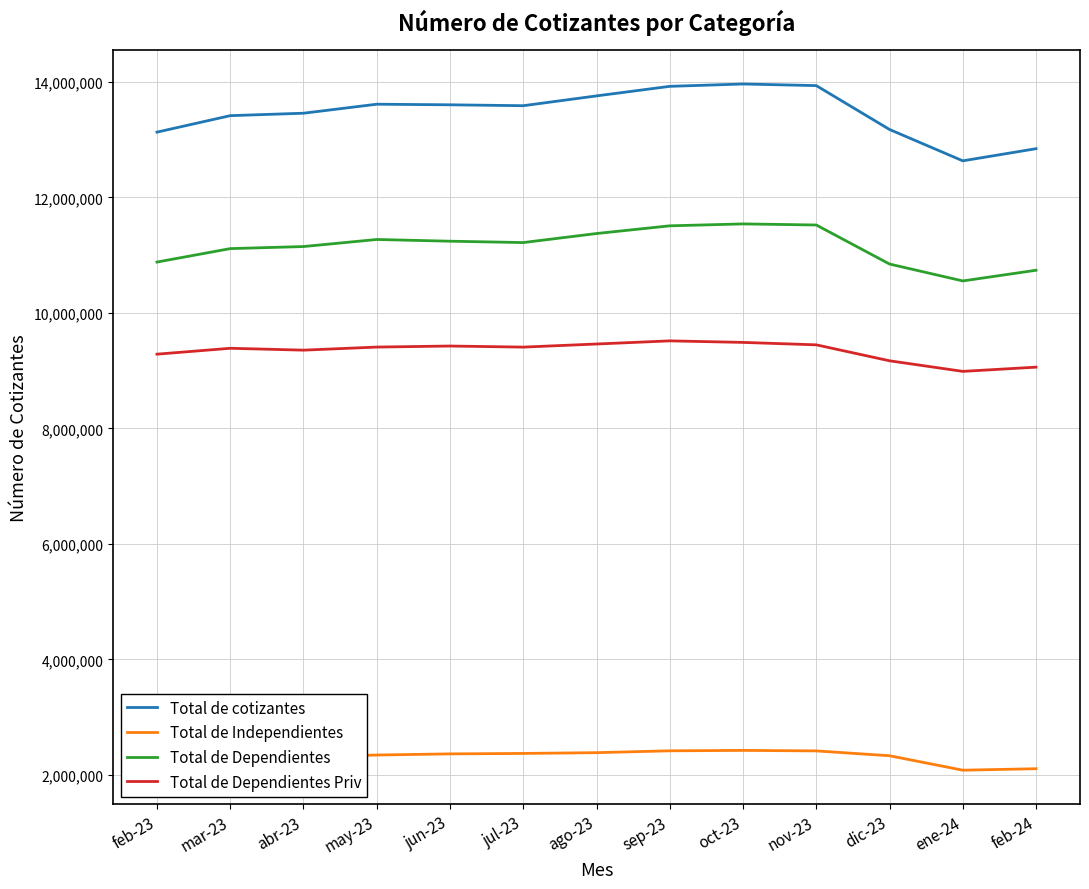

Is it true that Total de Dependientes equals 11218383 at jul-23?

True